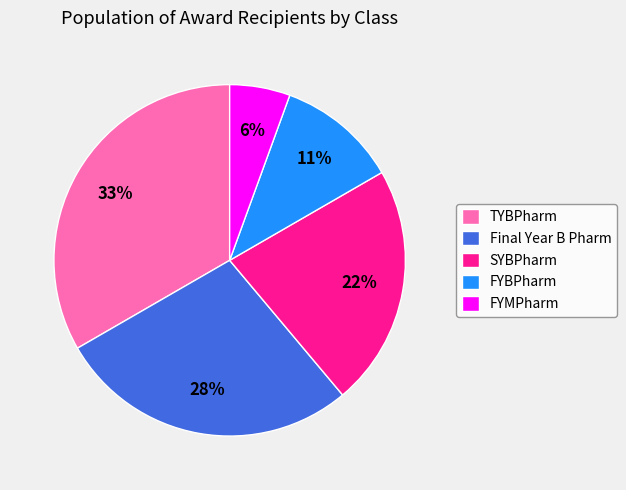

To the nearest percent, what percentage of the pie is Final Year B Pharm?

28%